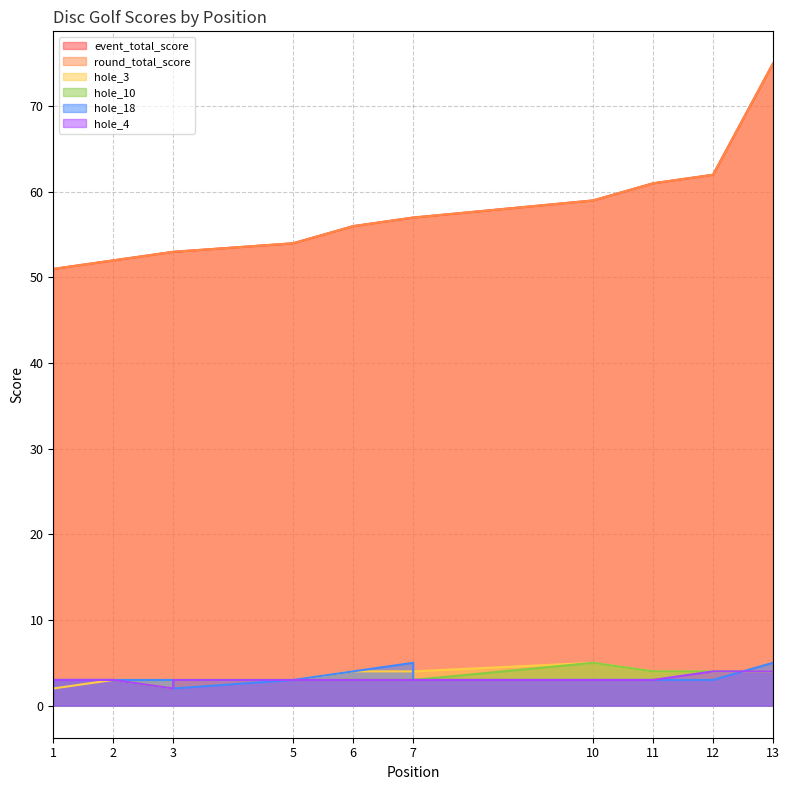

Reading left to right, list all the values displayed in this chart.

event_total_score: 1=51	2=52	3=53	3=53	5=54	6=56	7=57	7=57	7=57	10=59	11=61	12=62	13=75
round_total_score: 1=51	2=52	3=53	3=53	5=54	6=56	7=57	7=57	7=57	10=59	11=61	12=62	13=75
hole_3: 1=2	2=3	3=3	3=3	5=3	6=4	7=4	7=3	7=4	10=5	11=4	12=4	13=4
hole_10: 1=3	2=3	3=2	3=3	5=3	6=3	7=3	7=3	7=3	10=5	11=4	12=4	13=4
hole_18: 1=3	2=3	3=3	3=2	5=3	6=4	7=5	7=3	7=3	10=3	11=3	12=3	13=5
hole_4: 1=3	2=3	3=2	3=3	5=3	6=3	7=3	7=3	7=3	10=3	11=3	12=4	13=4